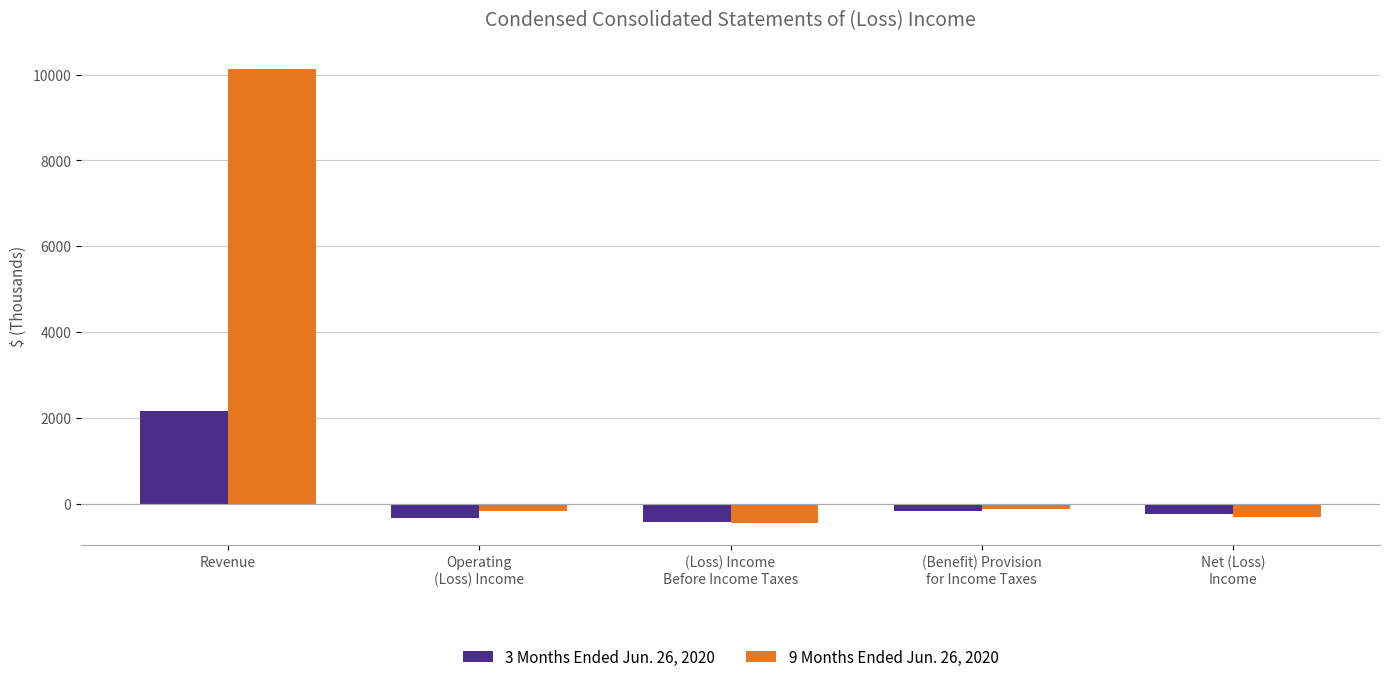

What is the lowest value of the 9 Months Ended Jun. 26, 2020 series?

-444.6